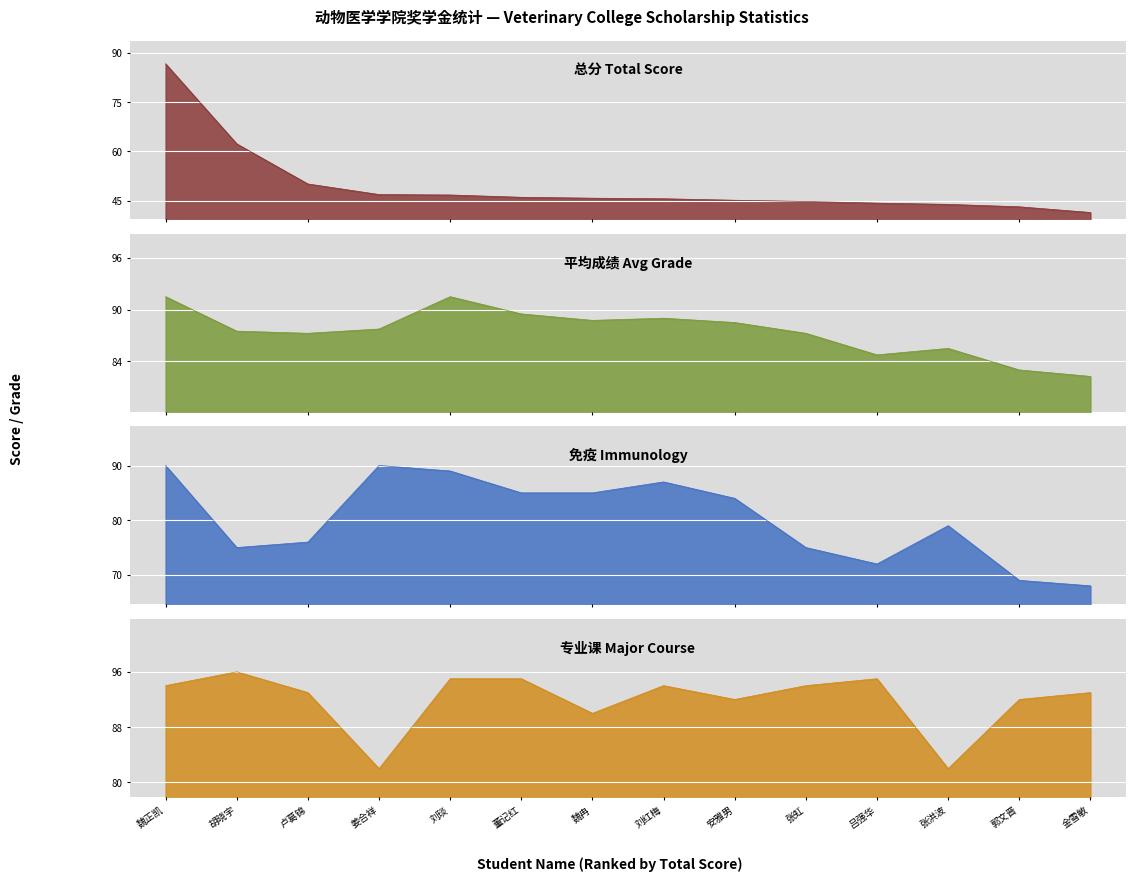

At which label does 专业课 reach its peak?

胡晓宇